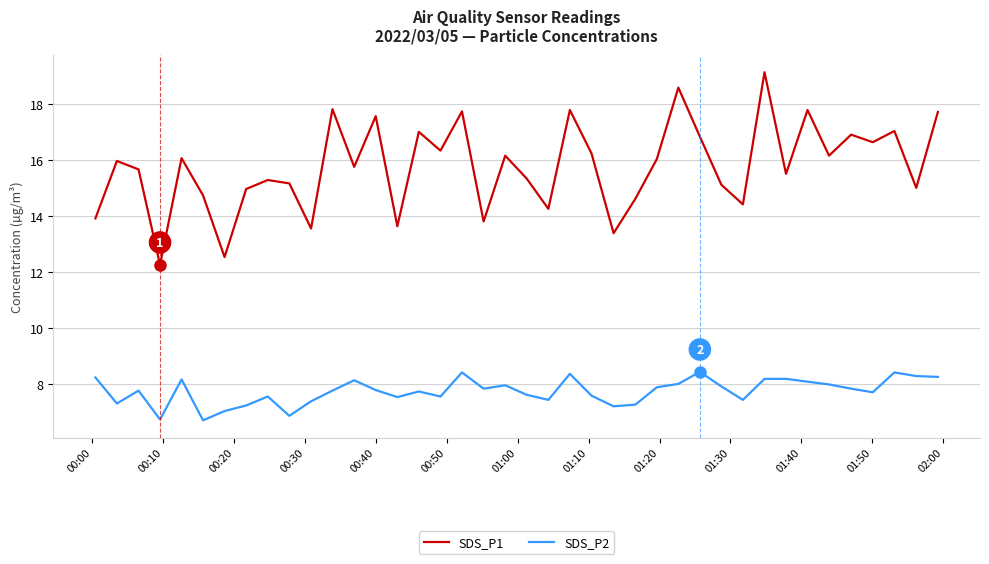

True or false: SDS_P2 and SDS_P1 cross at least once.

False